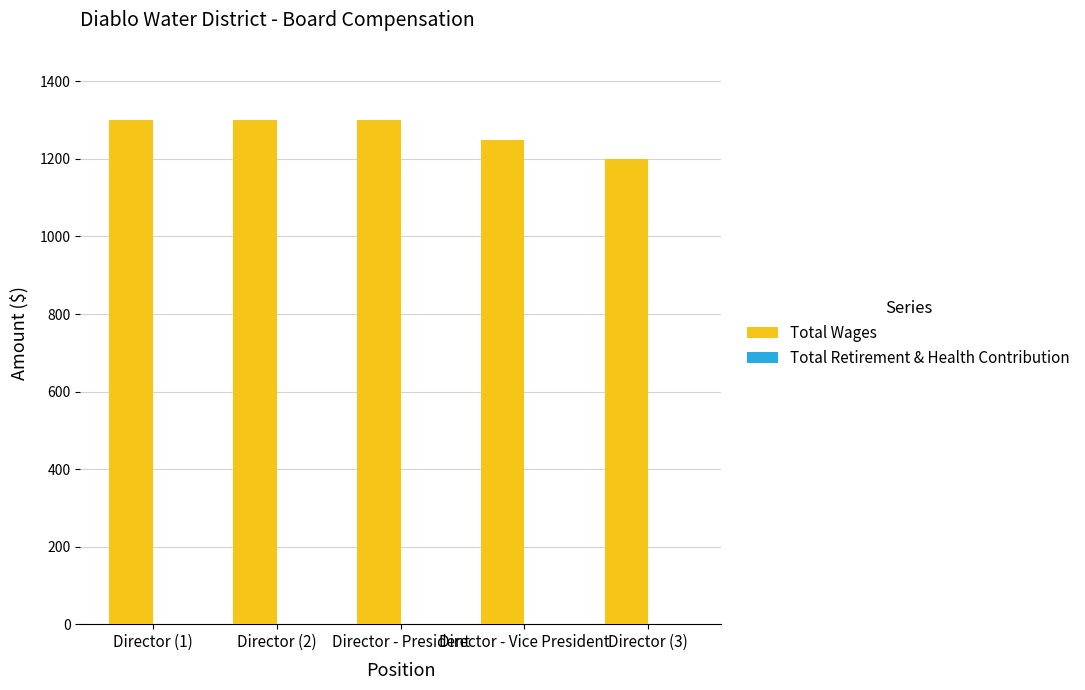

Between Director (3) and Director (2), which is larger?

Director (2)